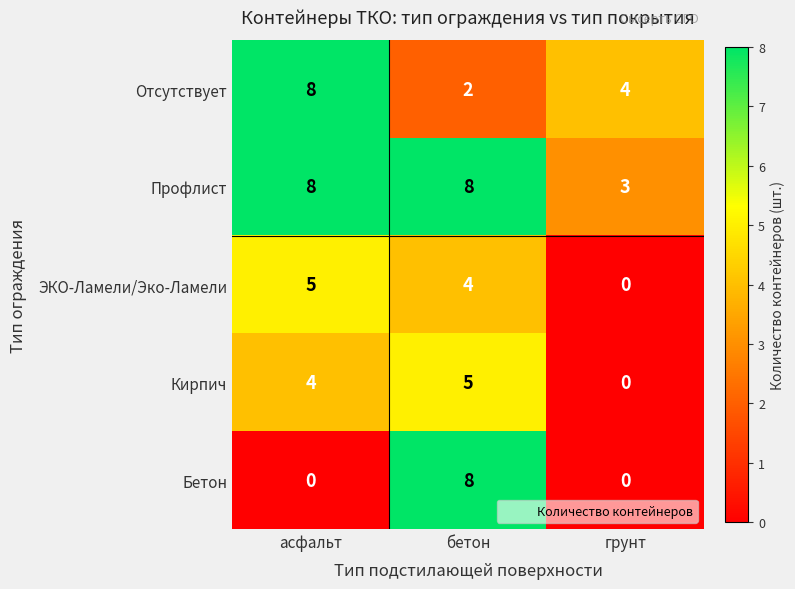

The ЭКО-Ламели/Эко-Ламели series shows 2 at бетон. True or false?

False